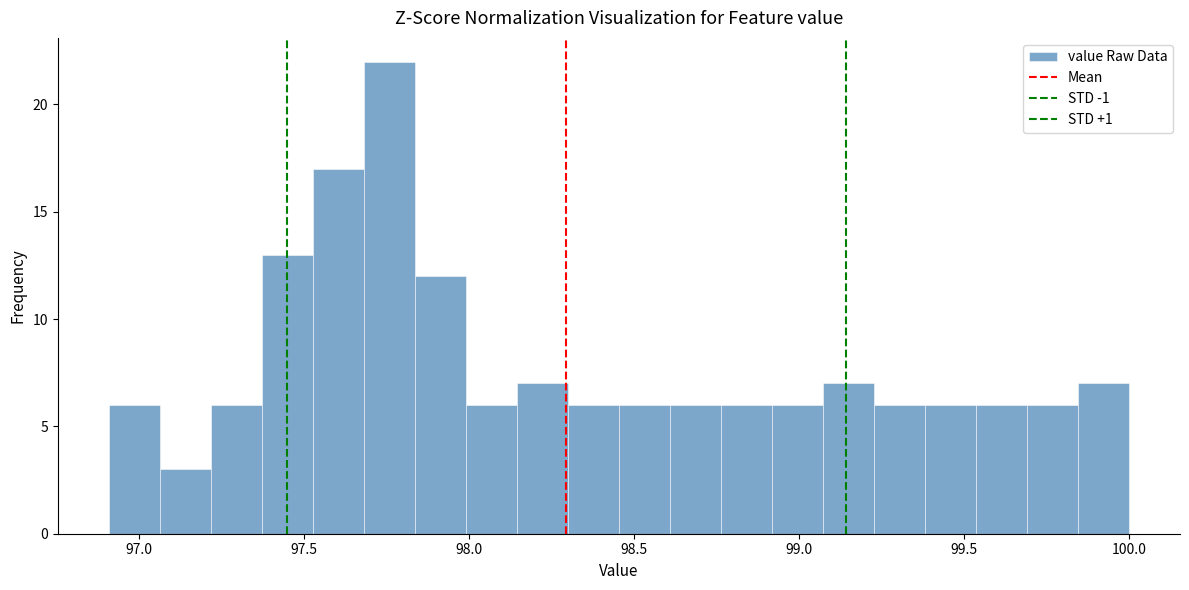

Read against the x-axis, roughly where is the centre of the tallest bar?

97.75